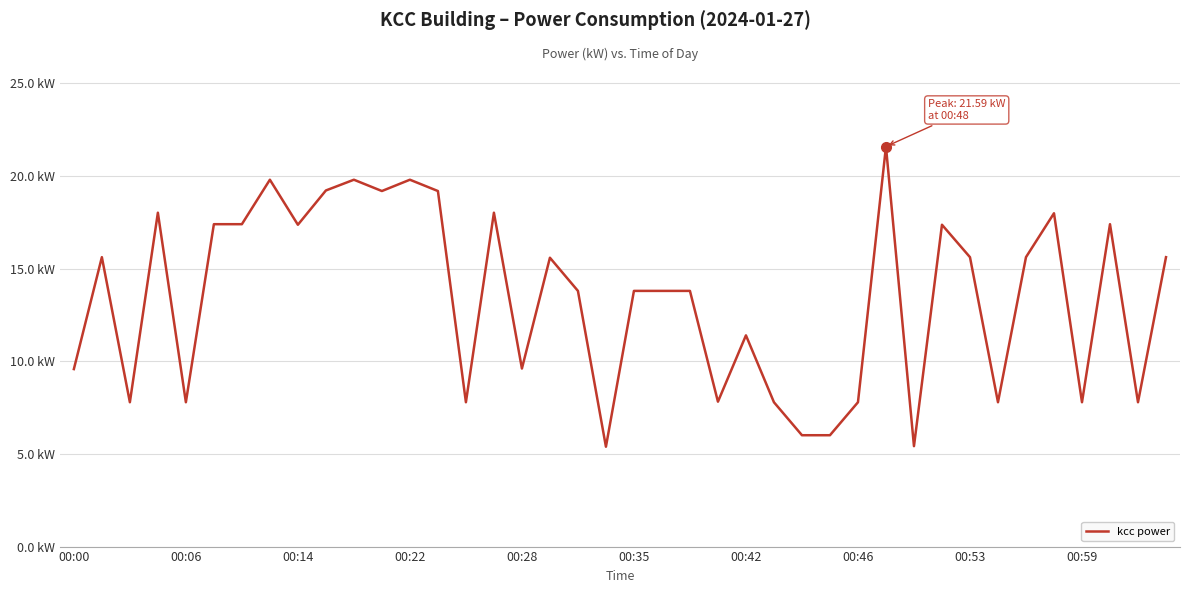

What is the difference between the maximum and minimum values?

16.2